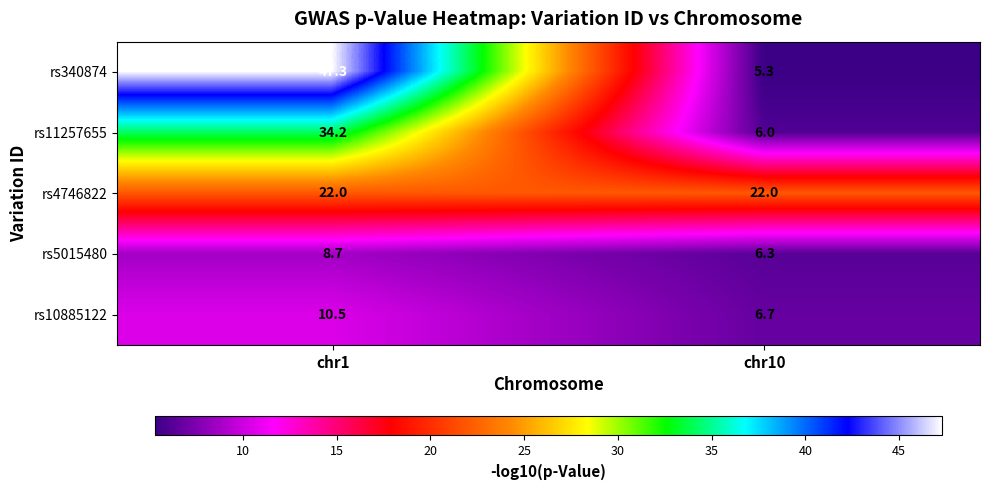

At which category does the chart reach its minimum across all series?

chr10